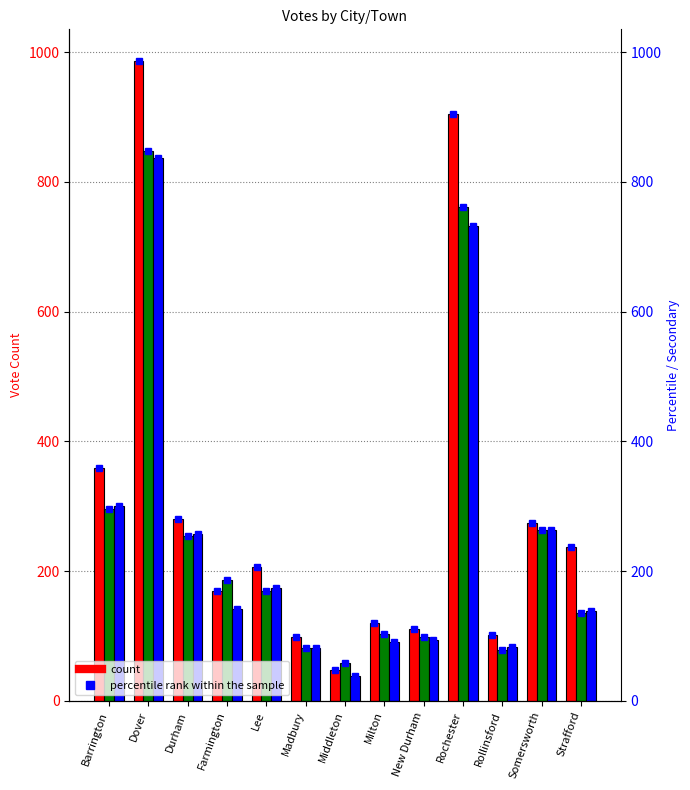

What is the total value across all series at Lee?

550